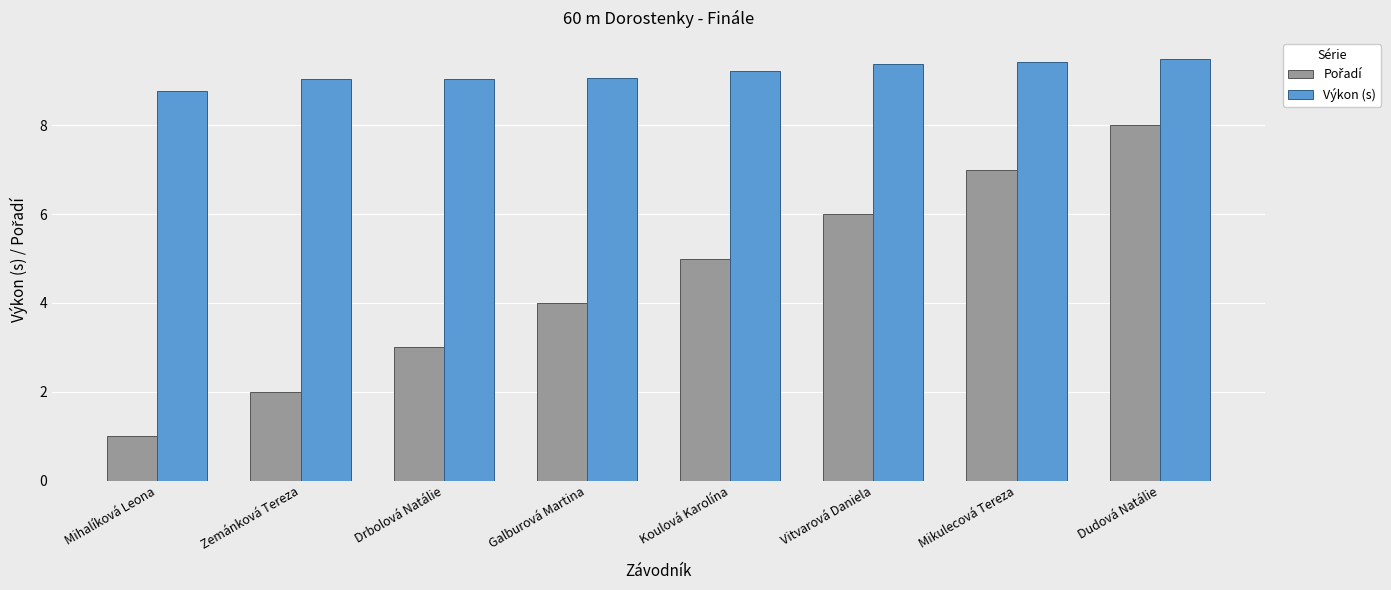

At which category is the sum across all series the highest?

Dudová Natálie